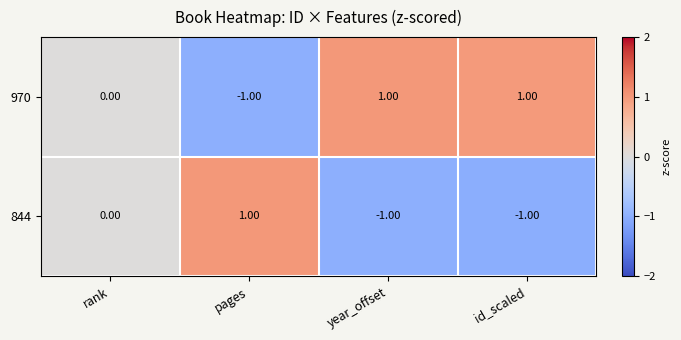

Which category has the highest value in the 844 series?

pages